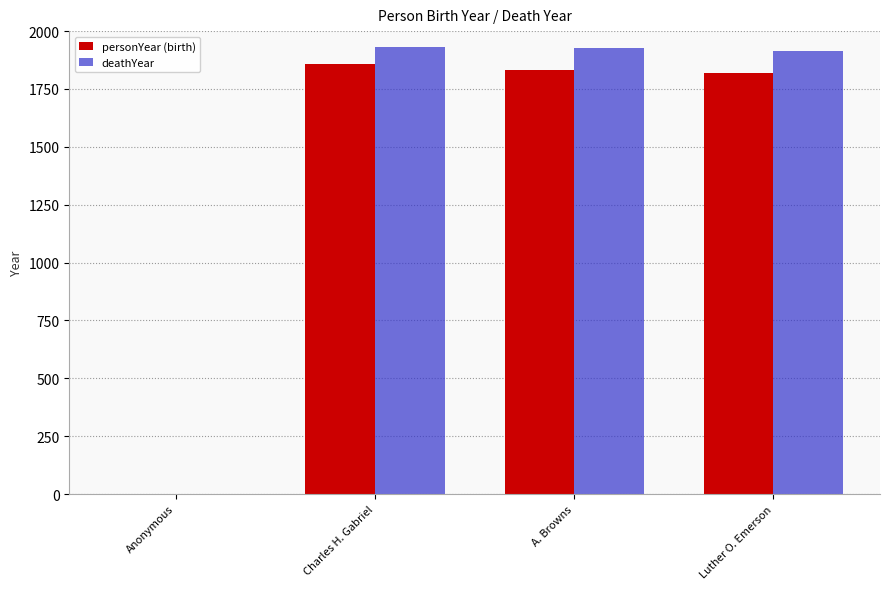

What is the greatest value displayed?

1932